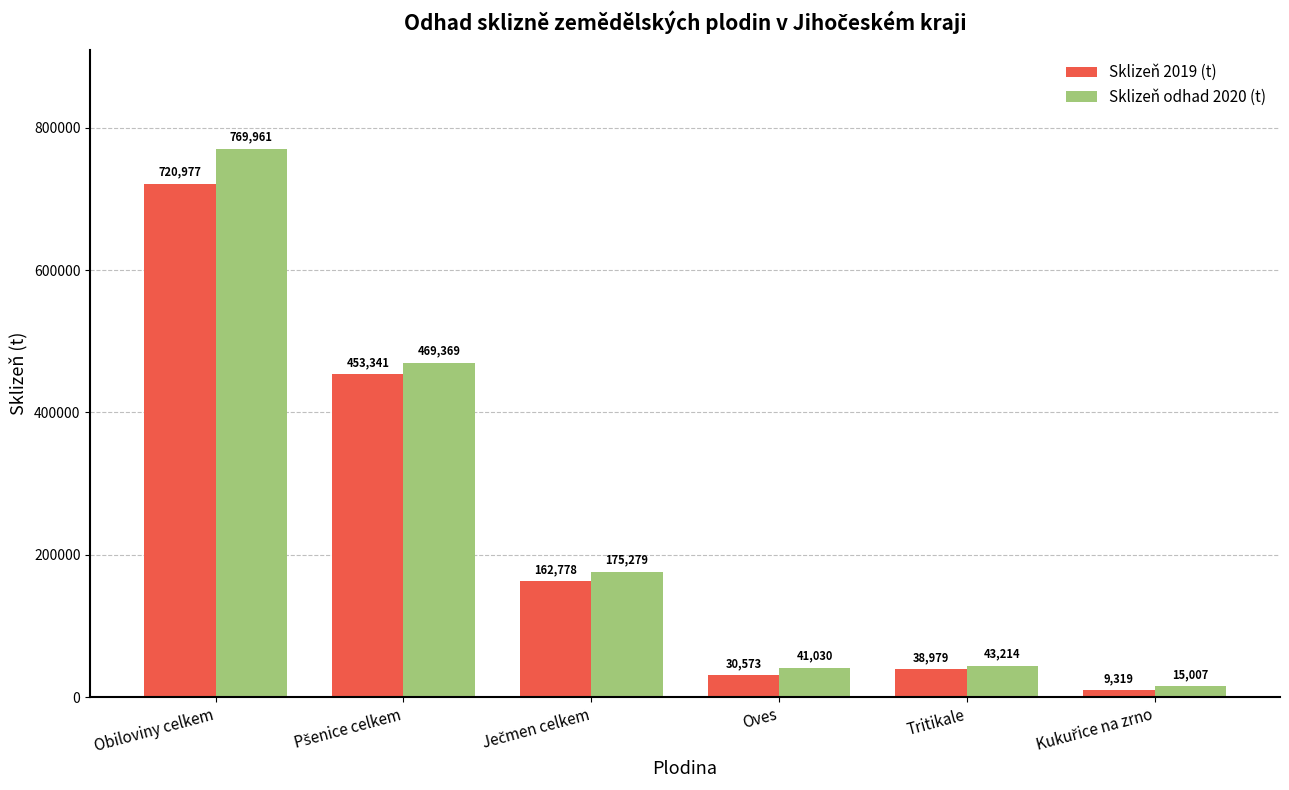

How many values in the Sklizeň 2019 (t) series are below 162778?

3